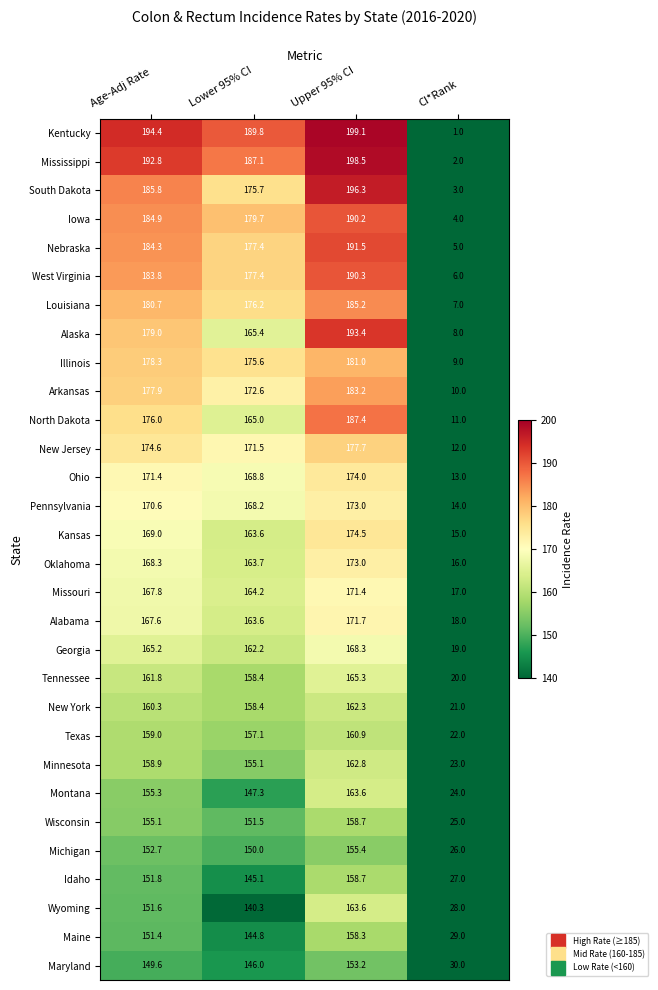

What is the approximate value of Illinois at Lower 95% CI?

175.6